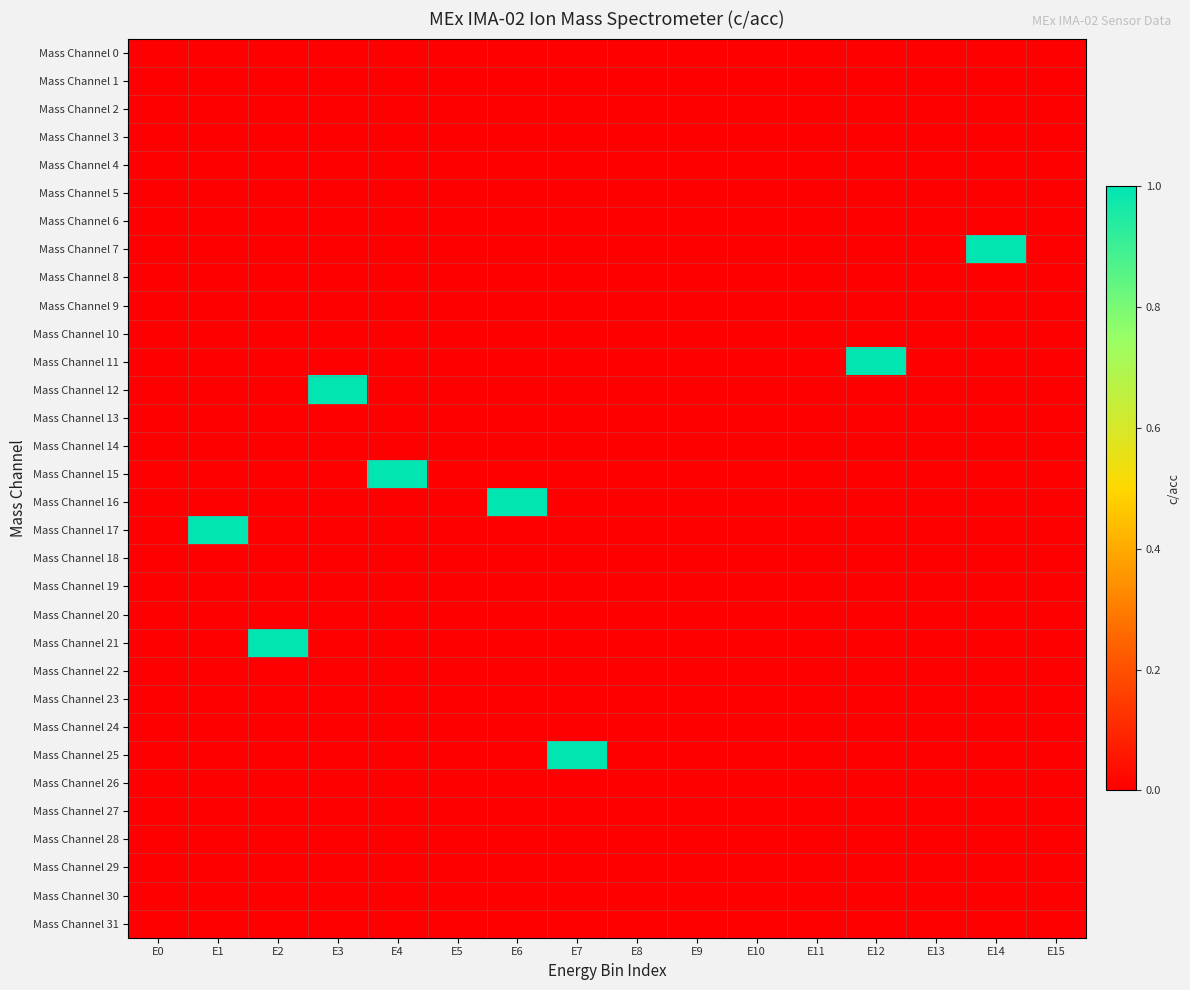

At which category is the sum across all series the highest?

E1